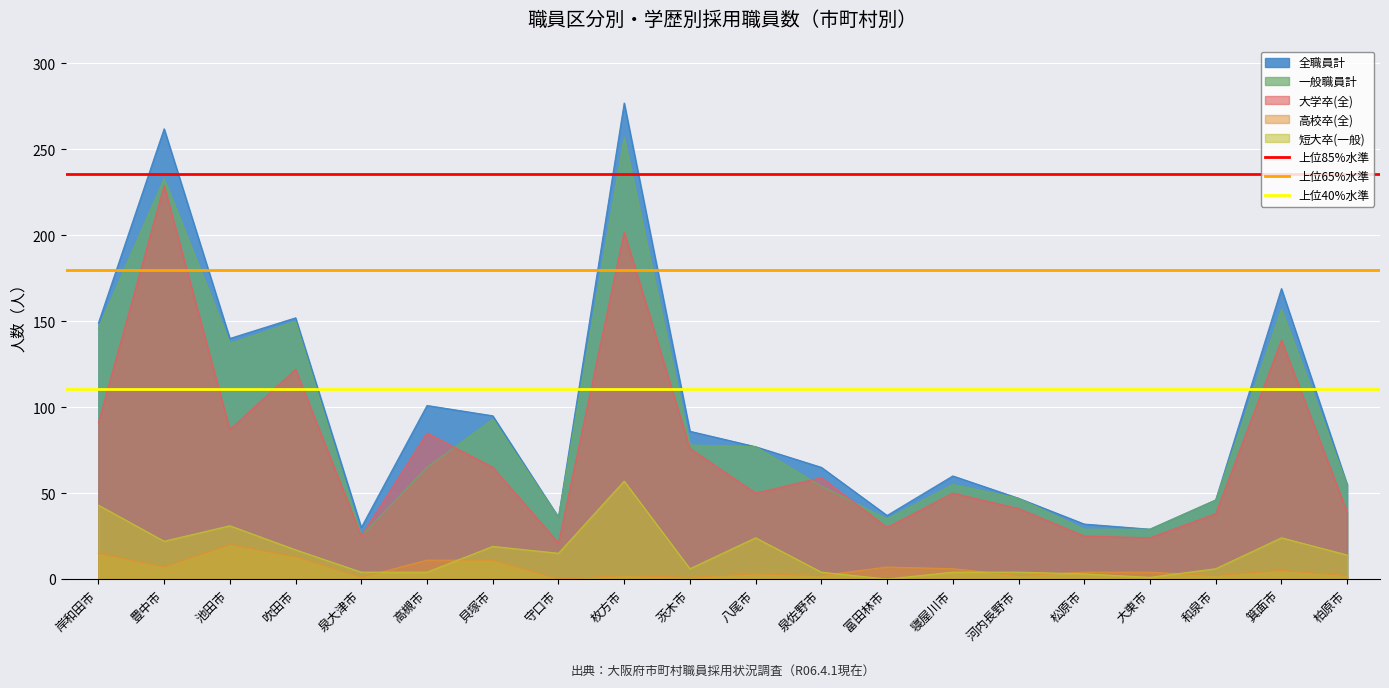

What is the average value of the 上位85%水準 series?

235.4